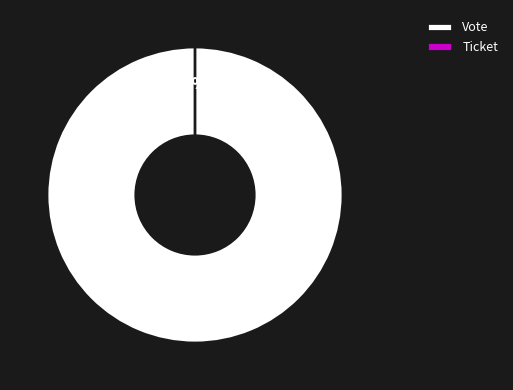

To the nearest percent, what is the average slice percentage?

50%